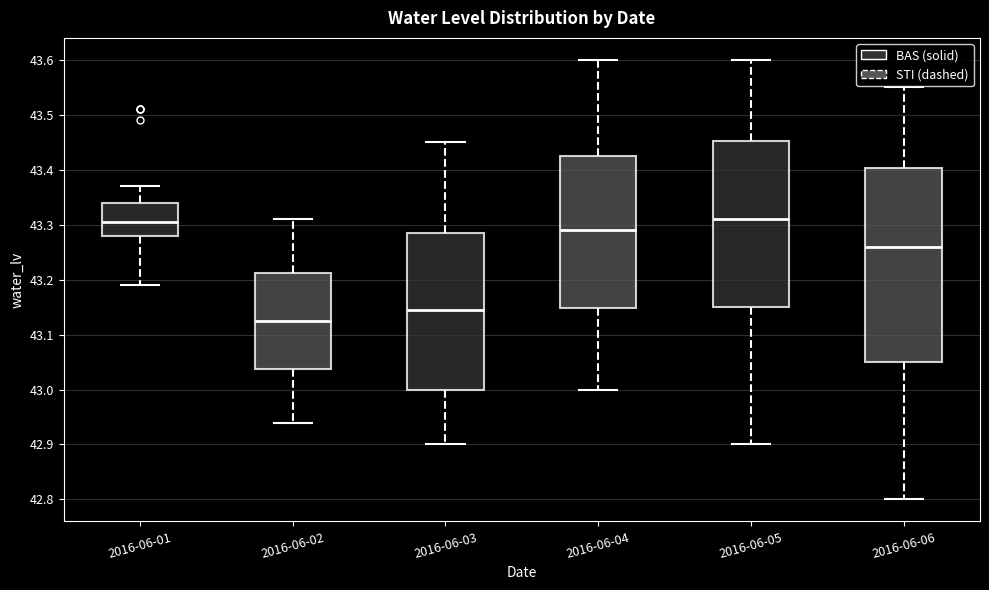

Where is the lower edge of the box for 2016-06-02 on the y-axis? The values are not printed on the chart, so give them approximately, as read against the axis.

43.04